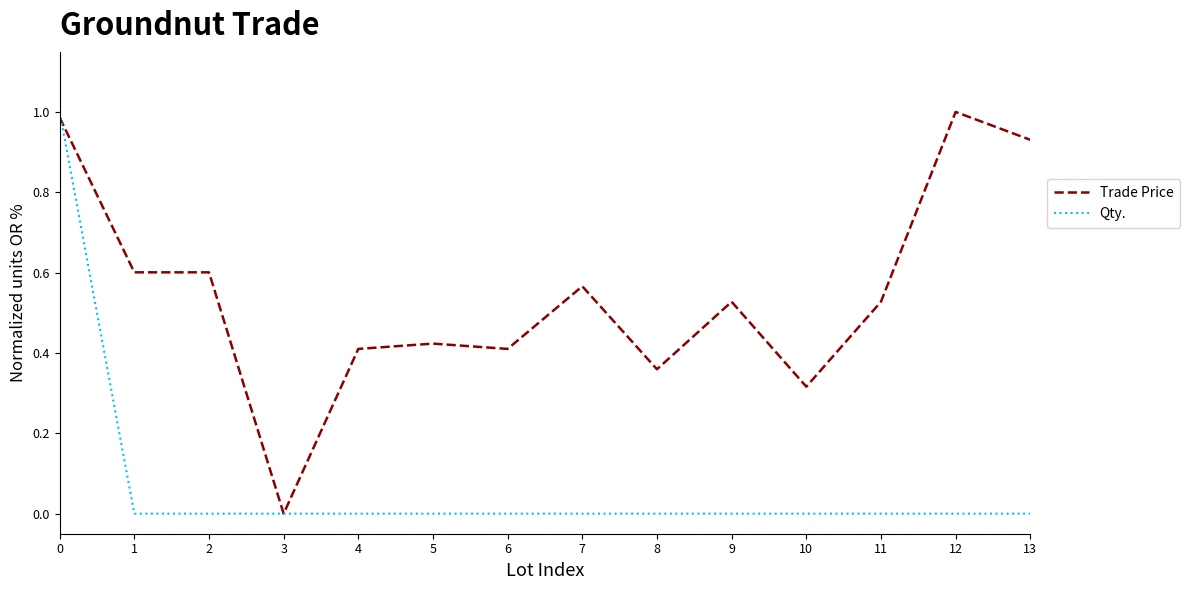

What is the sum of all Trade Price values?

7.7